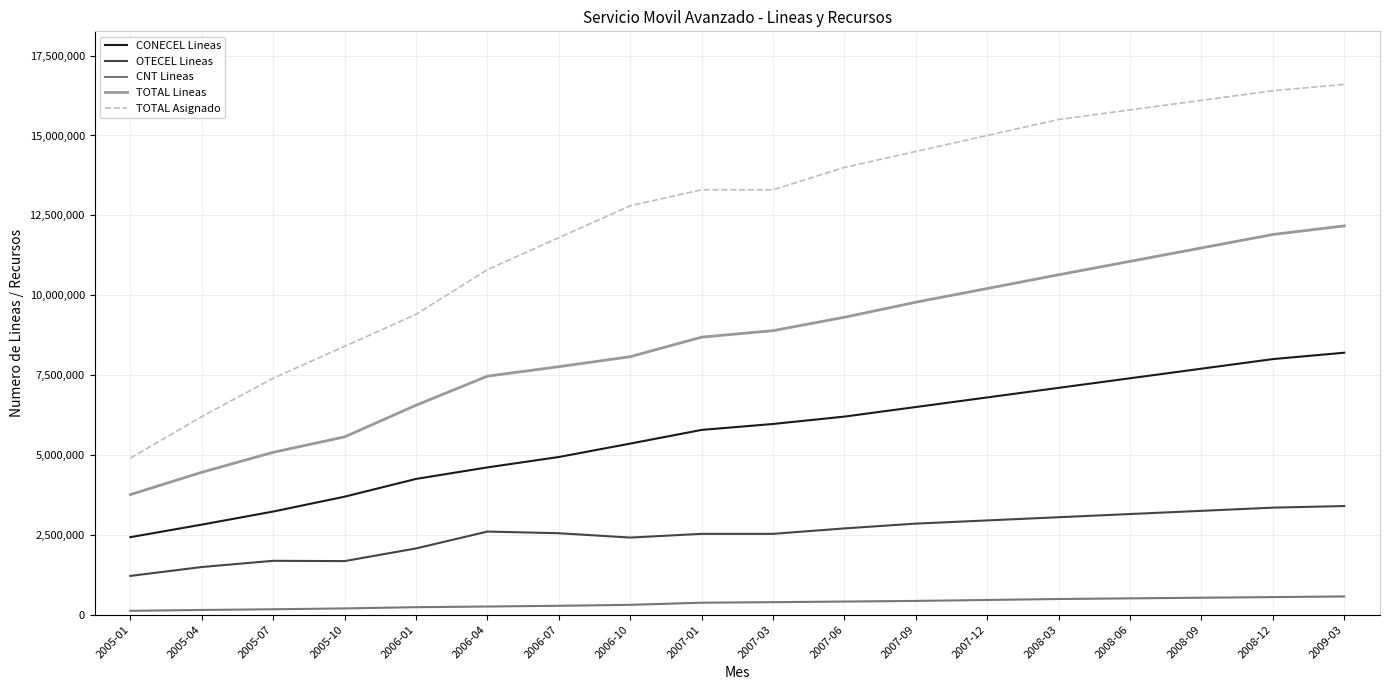

Which series has the largest range (max minus min)?

TOTAL Asignado